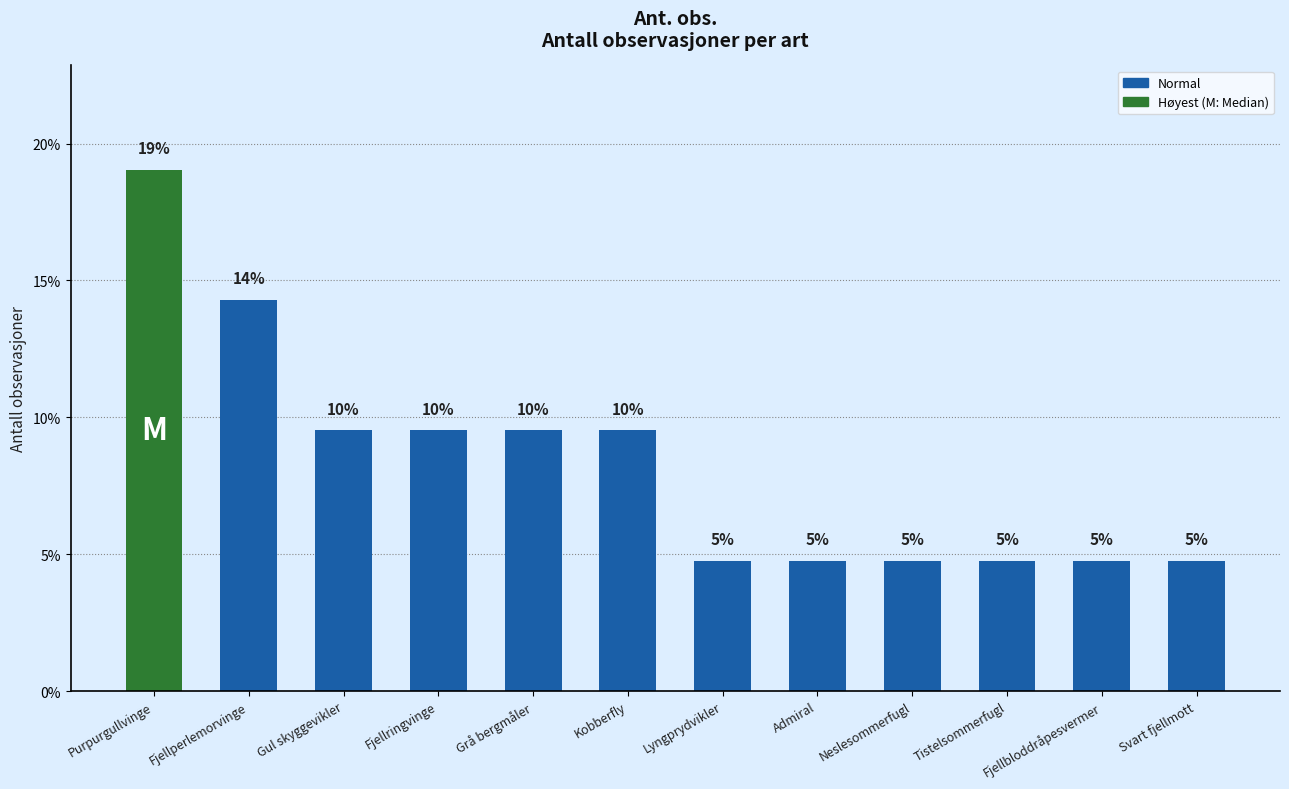

Reading right to left, what are all the values shown in this chart?

Svart fjellmott=4.8	Fjellbloddråpesvermer=4.8	Tistelsommerfugl=4.8	Neslesommerfugl=4.8	Admiral=4.8	Lyngprydvikler=4.8	Kobberfly=9.5	Grå bergmåler=9.5	Fjellringvinge=9.5	Gul skyggevikler=9.5	Fjellperlemorvinge=14.3	Purpurgullvinge=19.0